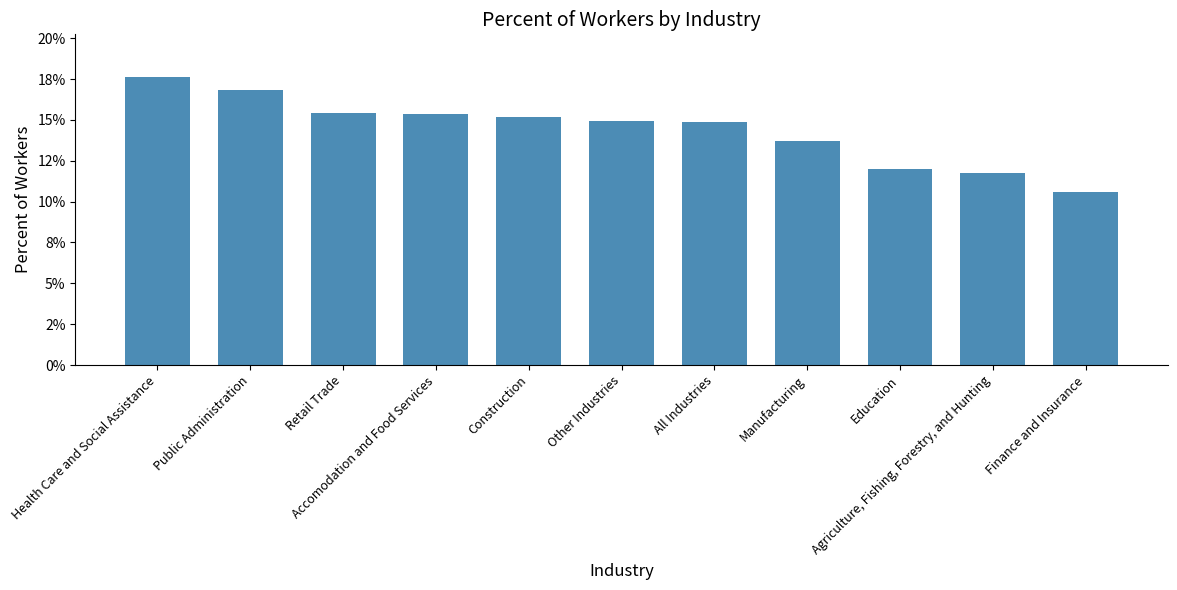

What is the difference between the maximum and minimum values?

0.1